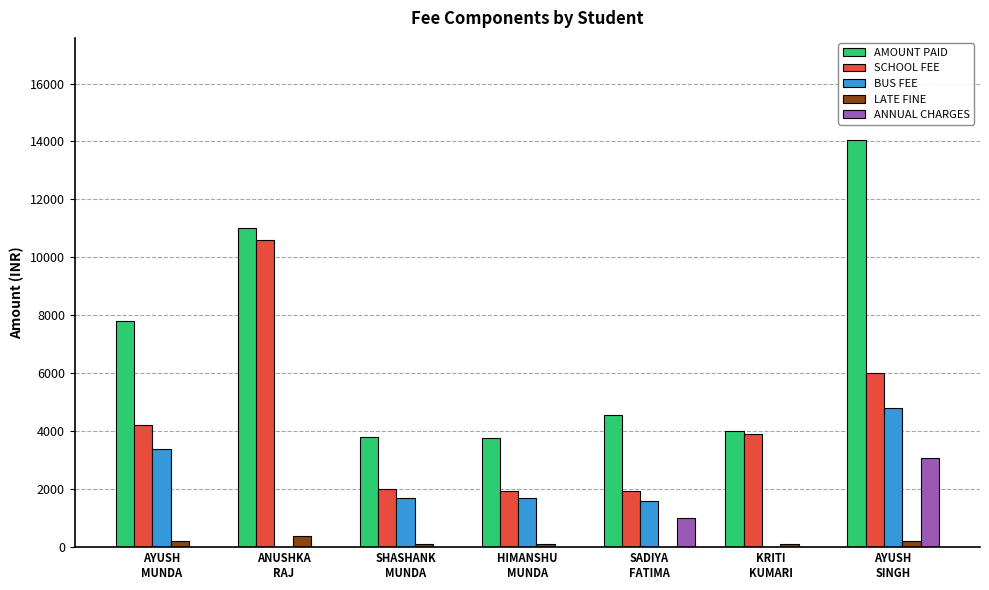

Which series has the largest total across all categories?

AMOUNT PAID